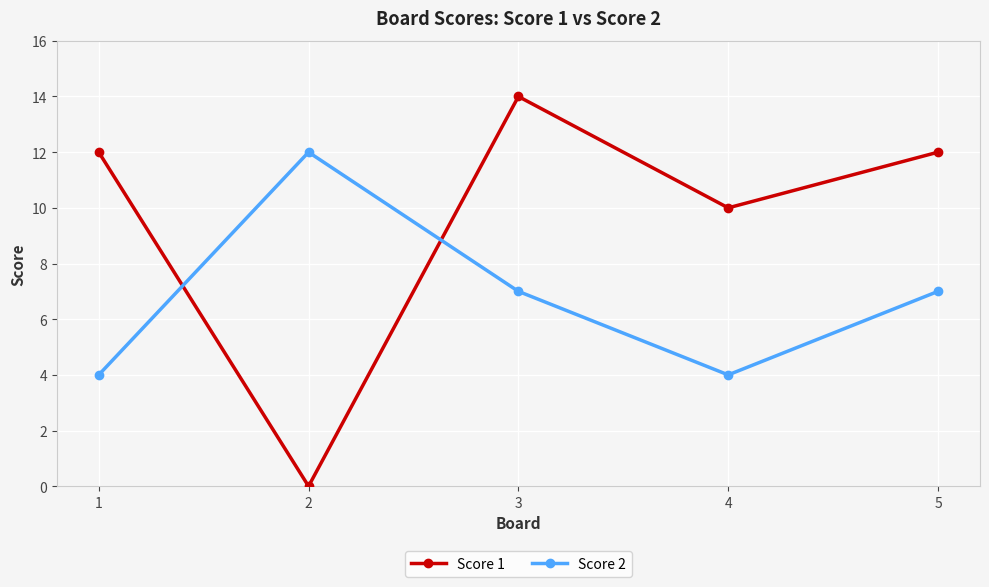

Which category has the highest value across all series?

3